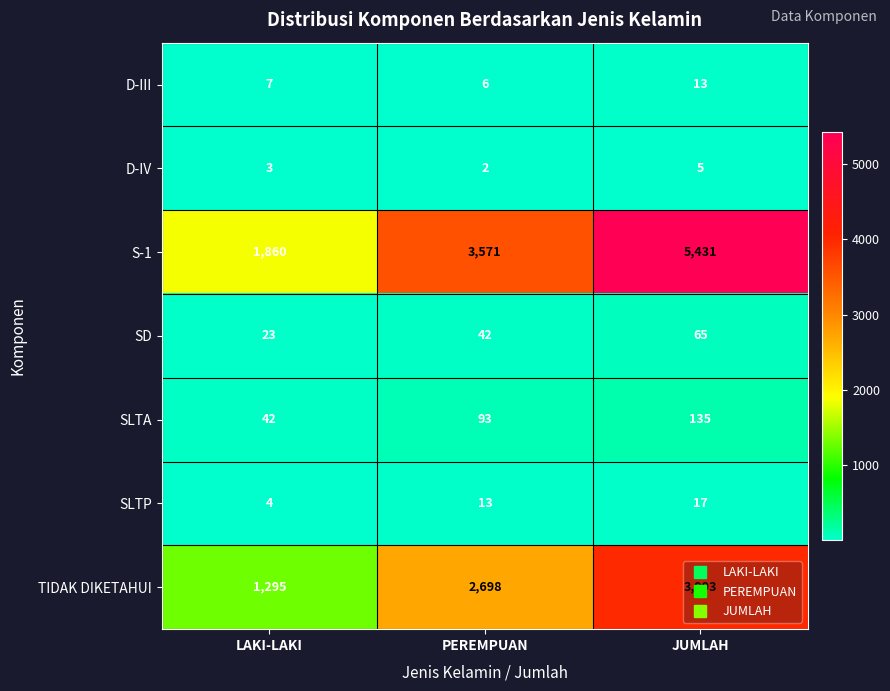

Where is D-III nearest to the value 9?

LAKI-LAKI